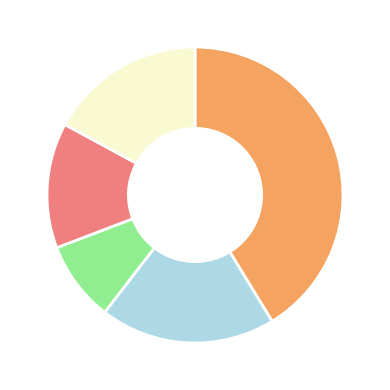

Does any single category account for the majority?

No